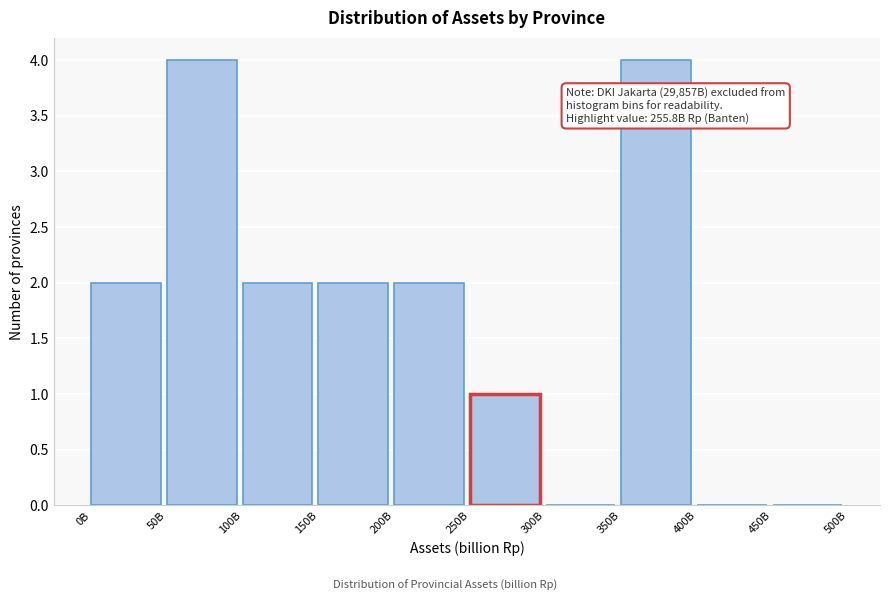

Reading left to right, extract all data points from this chart.

0B=2	50B=4	100B=2	150B=2	200B=2	250B=1	300B=0	350B=4	400B=0	450B=0